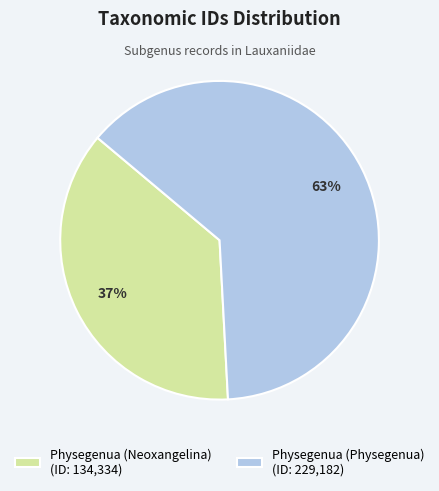

What is the ratio of the value at Physegenua (Neoxangelina) (ID: 134,334) to the value at Physegenua (Physegenua) (ID: 229,182)?

0.6